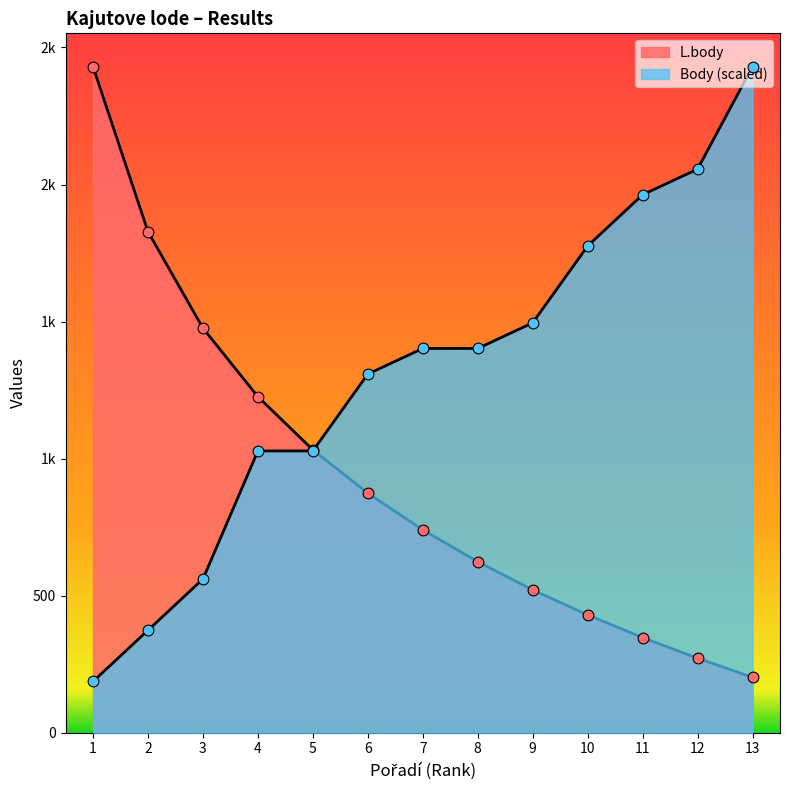

Which series reaches the minimum Y coordinate?

Body